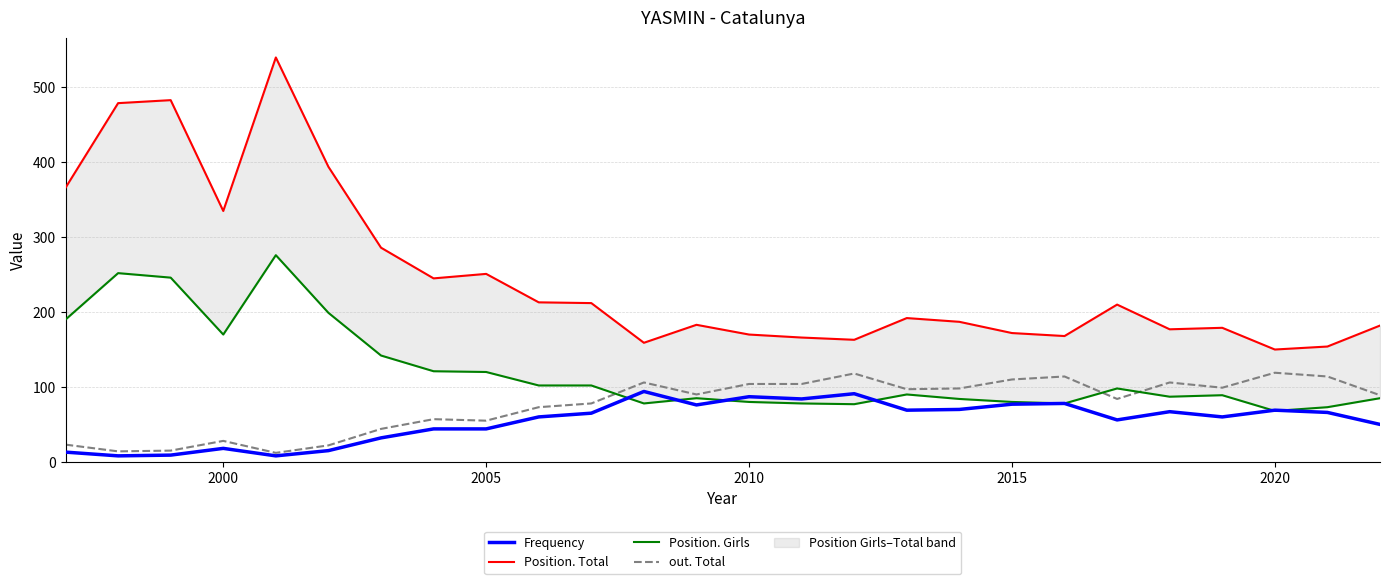

What is the highest value of the out. Total series?

119